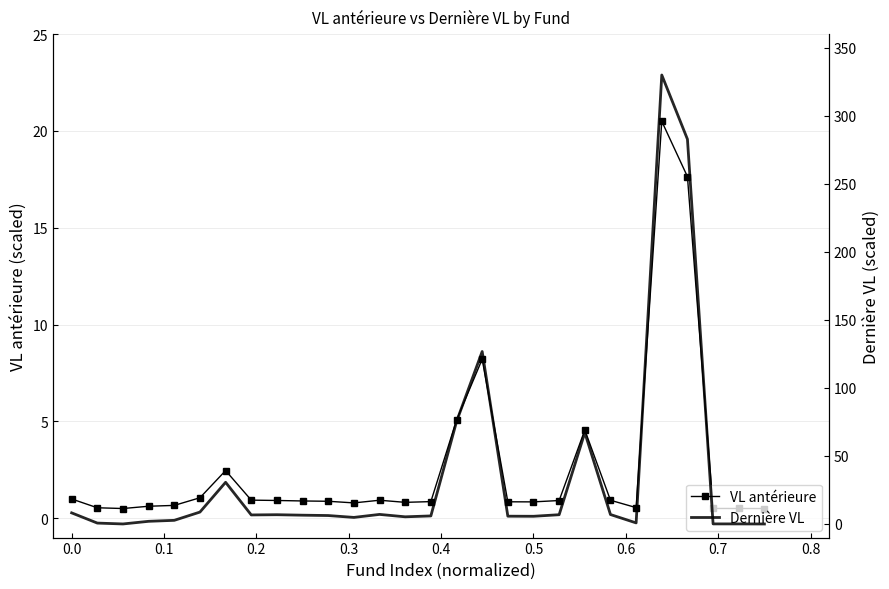

What is the highest value of the VL antérieure series?

20.5